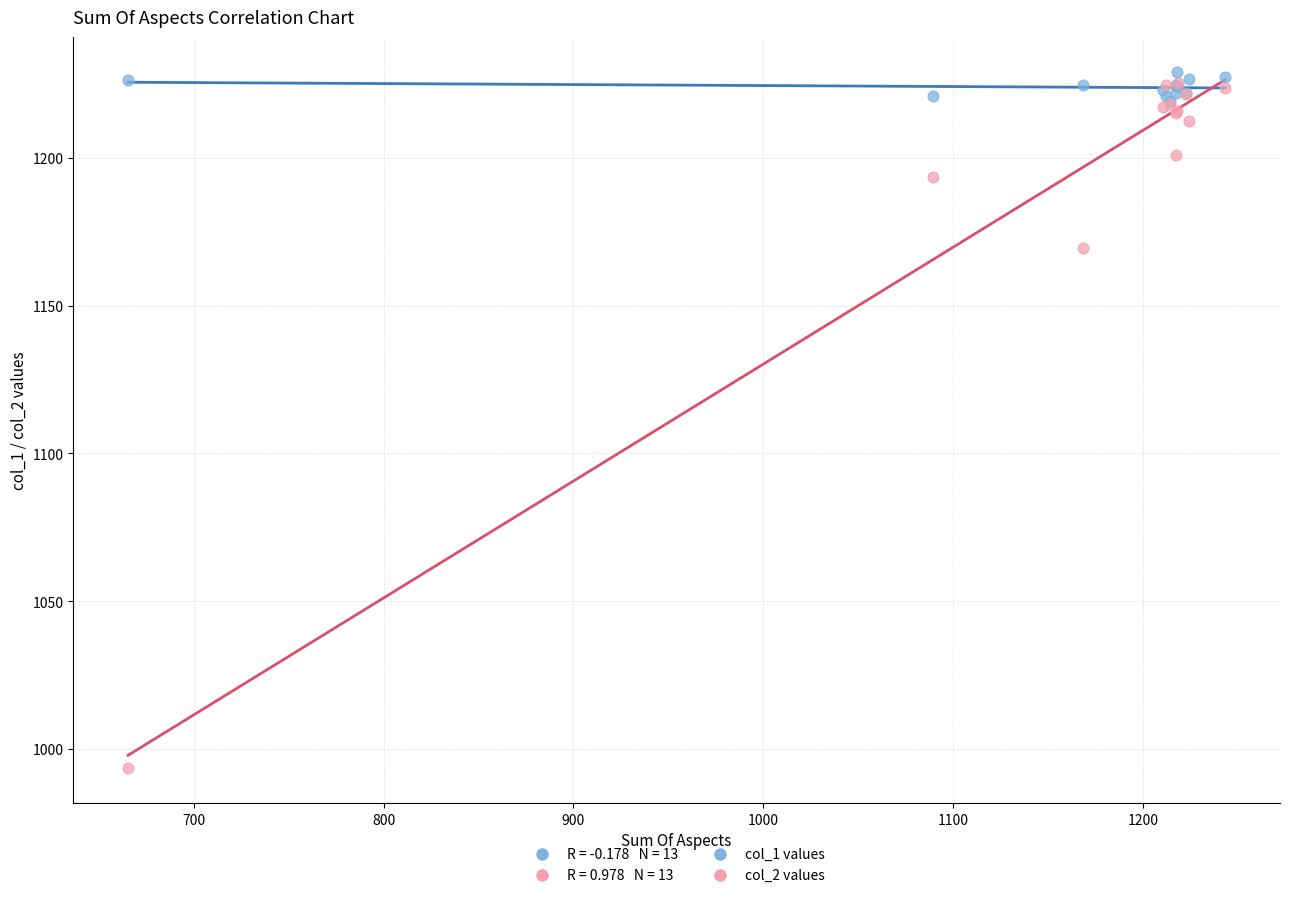

Across all series, what Y value is closest to 1111?

1169.5